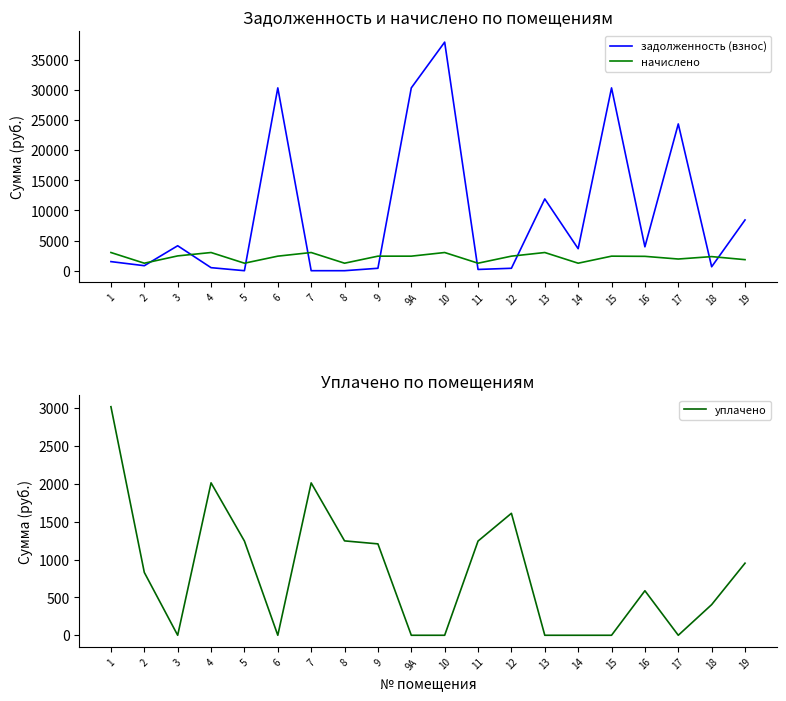

In уплачено, how many points are lower than both neighbors (excluding endpoints)?

3